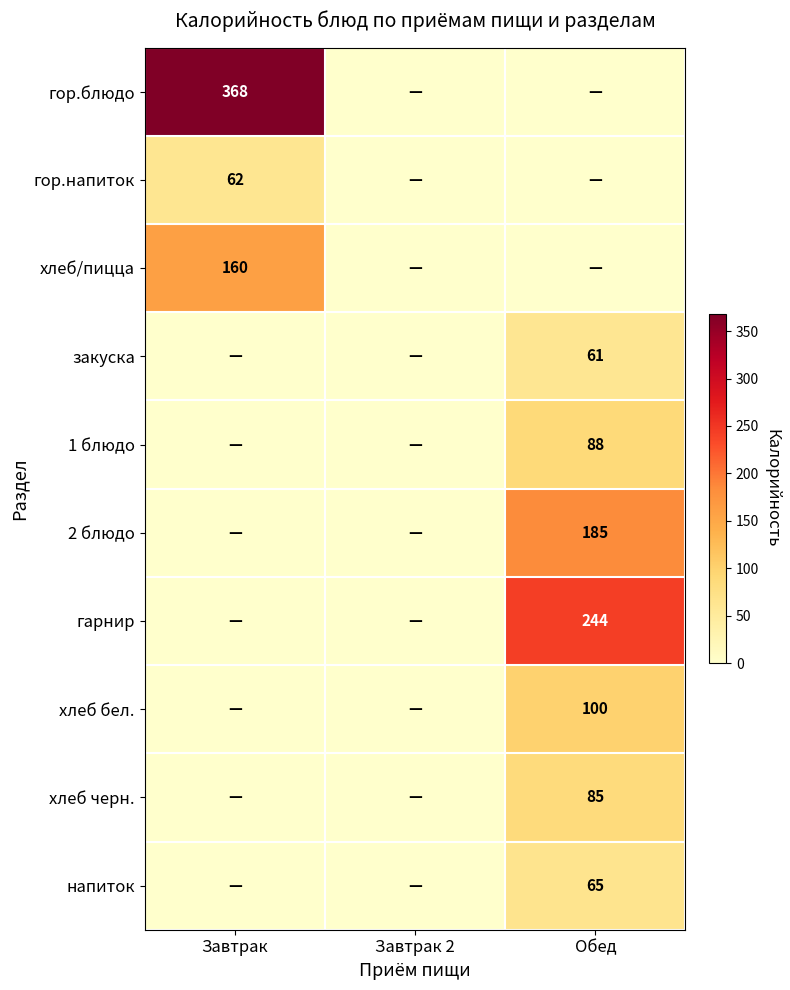

How many series are shown in this chart?

10